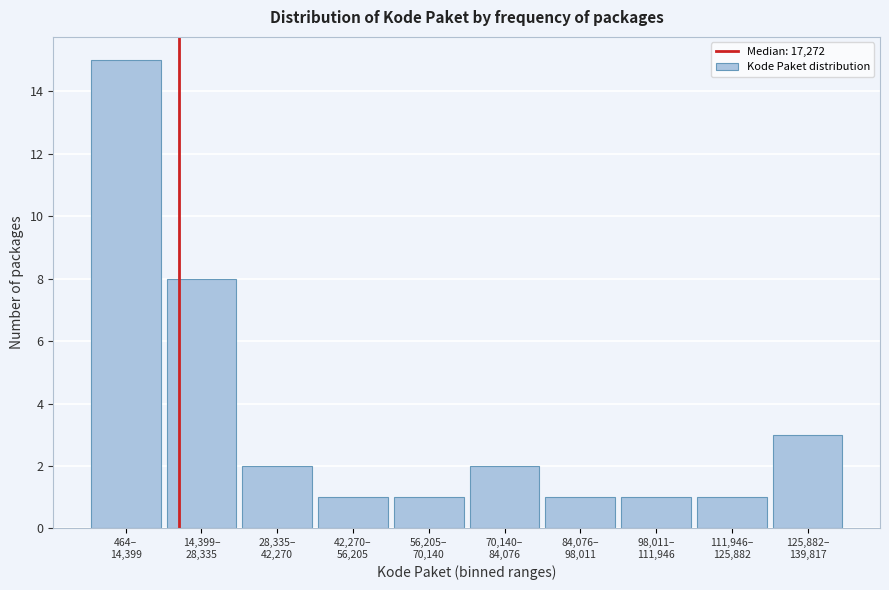

Reading left to right, what are all the values shown in this chart?

15	8	2	1	1	2	1	1	1	3